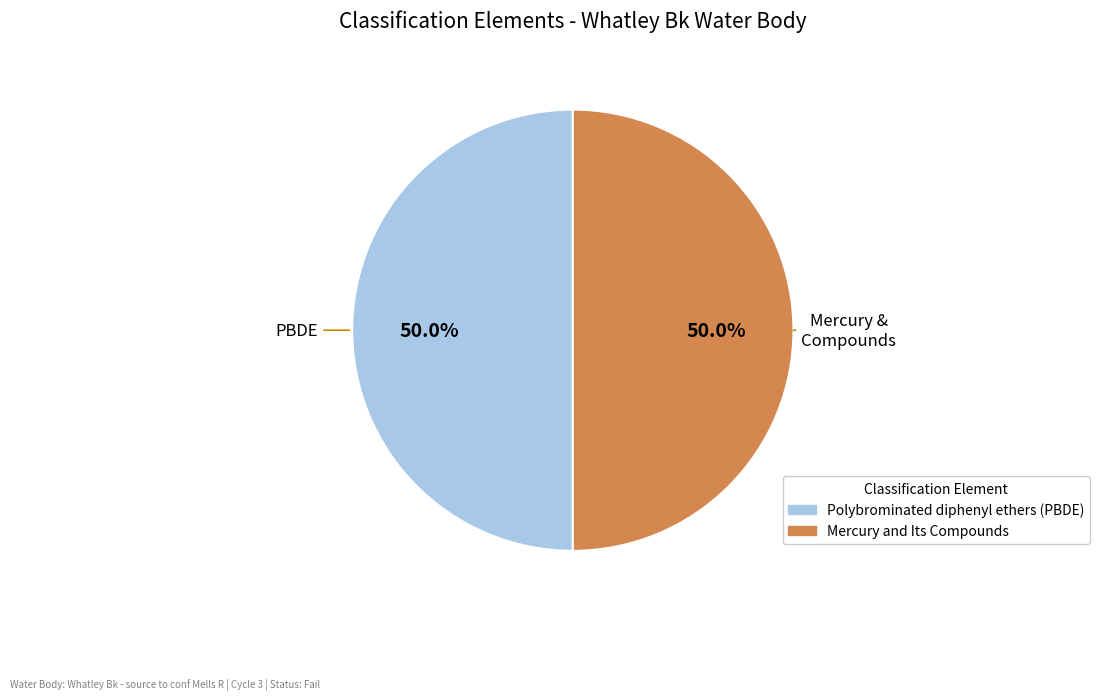

What percentage is NOT represented by Mercury and Its Compounds?

50.0%